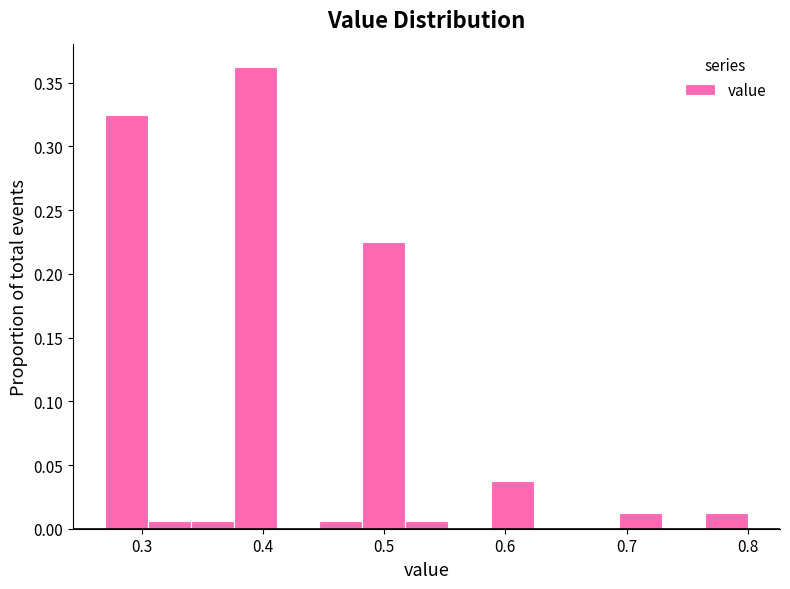

Around what value on the x-axis is the tallest bar? Give the approximate position of its centre, as read against the axis.

0.39